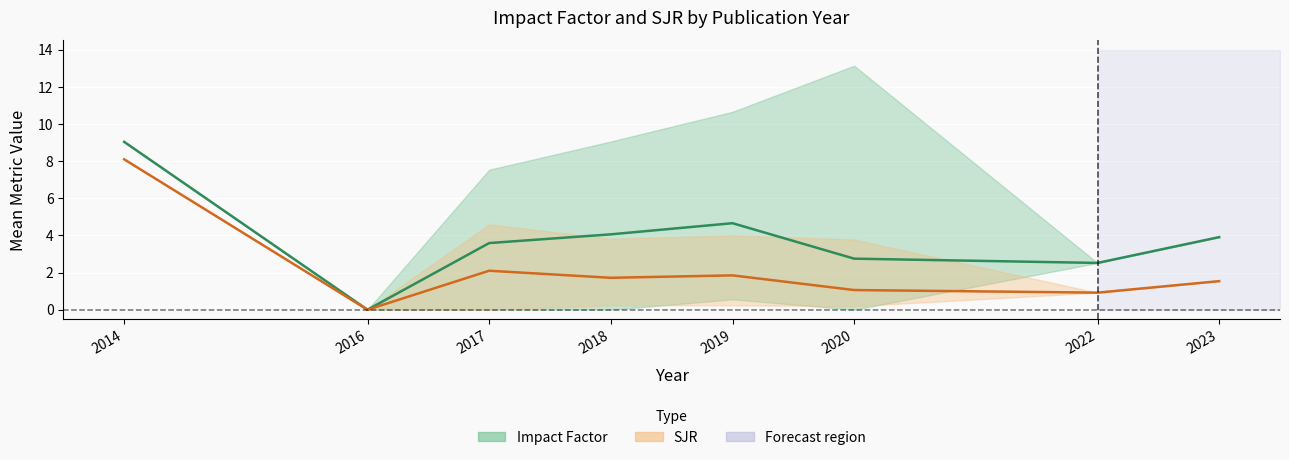

Reading left to right, list all the values displayed in this chart.

IF (mean): 2014=9.0	2016=0.0	2017=3.6	2018=4.1	2019=4.7	2020=2.8	2022=2.5	2023=3.9
SJR (mean): 2014=8.1	2016=0.0	2017=2.1	2018=1.7	2019=1.9	2020=1.1	2022=0.9	2023=1.5